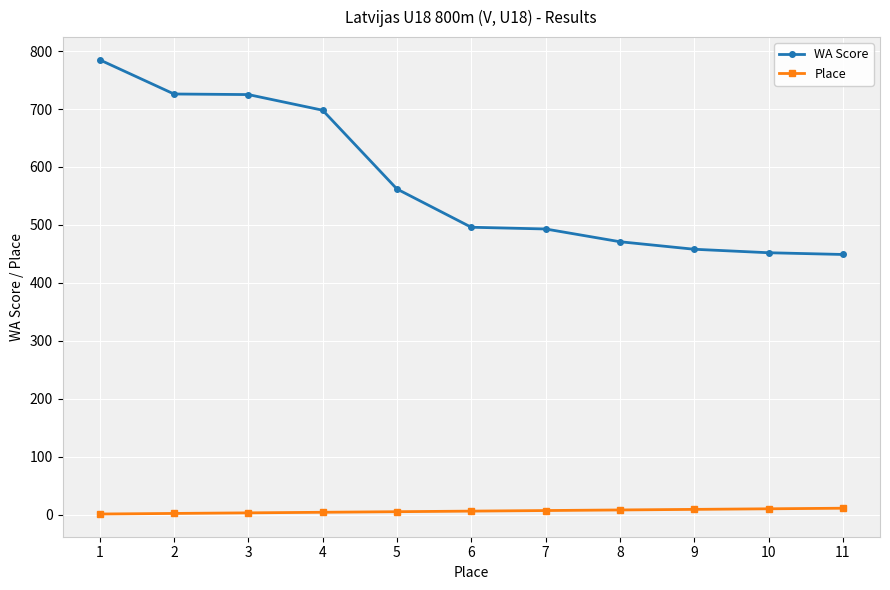

What is the maximum value for WA Score?

785